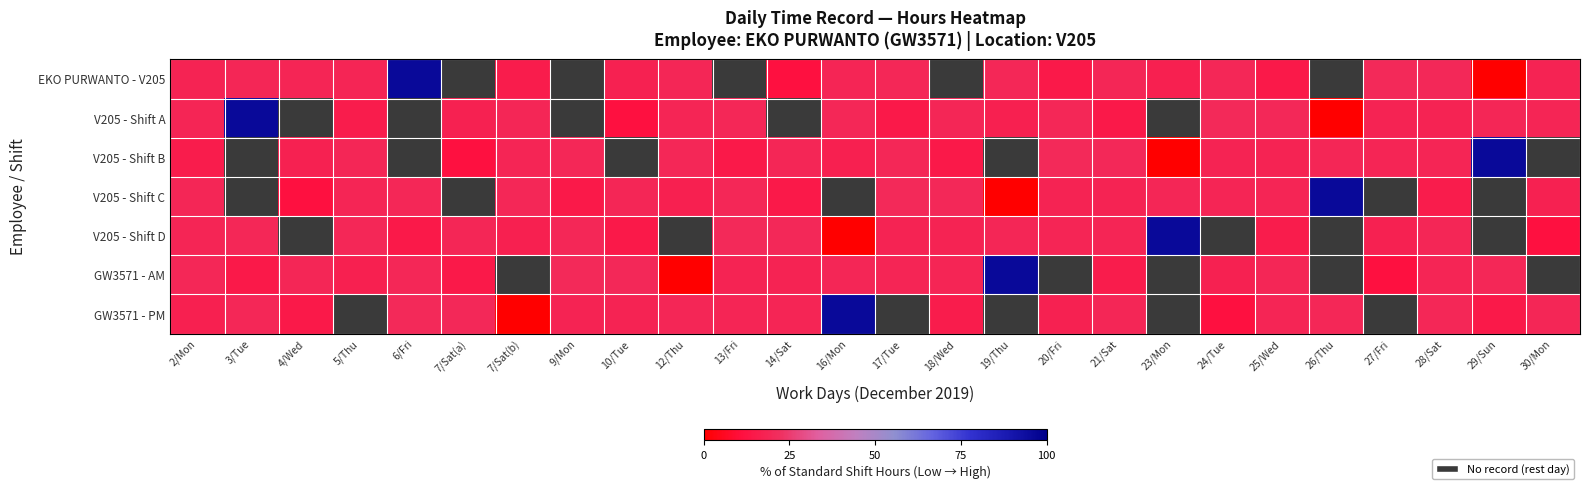

What is the greatest value displayed?

95.4